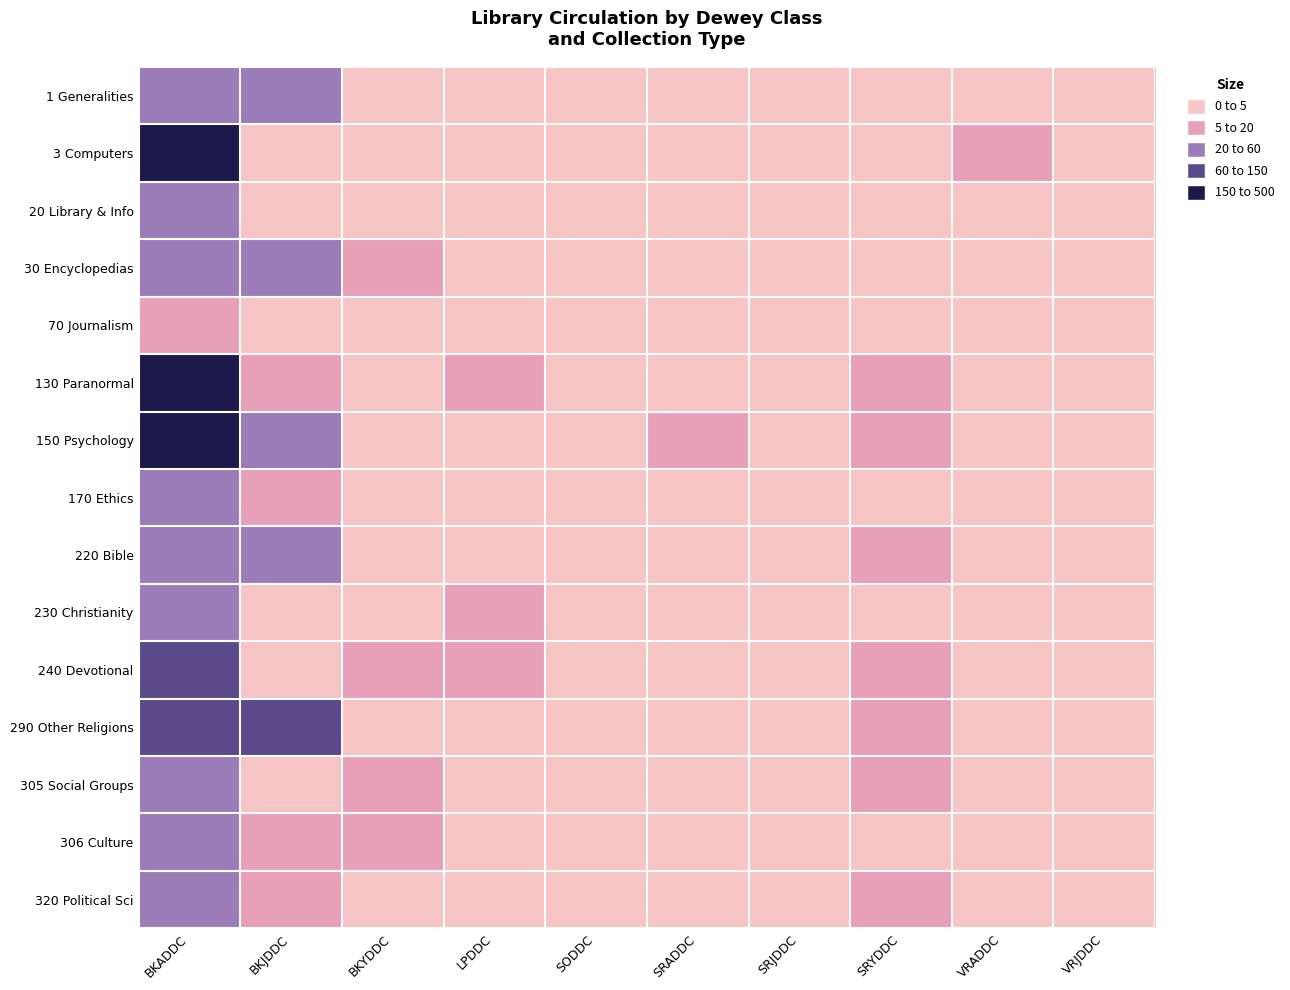

What is the greatest value displayed?

245